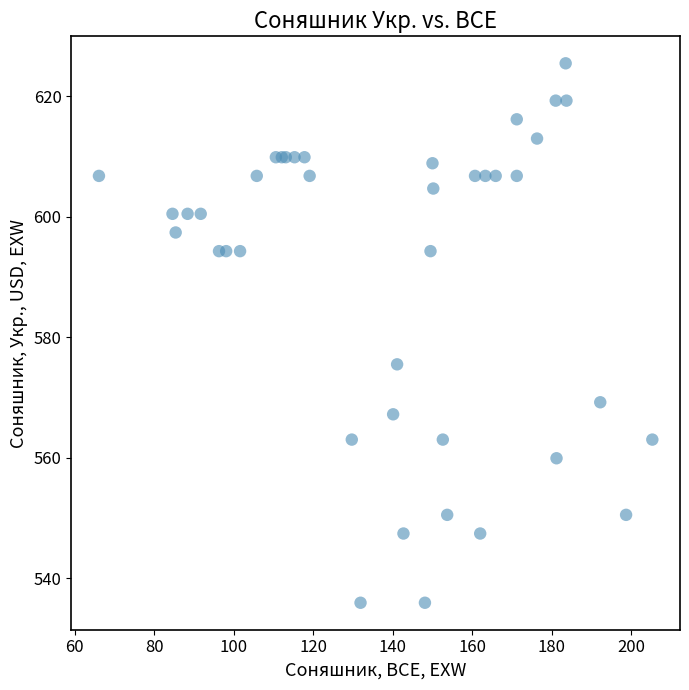

What Y value in the scatter plot is closest to 580?

575.5